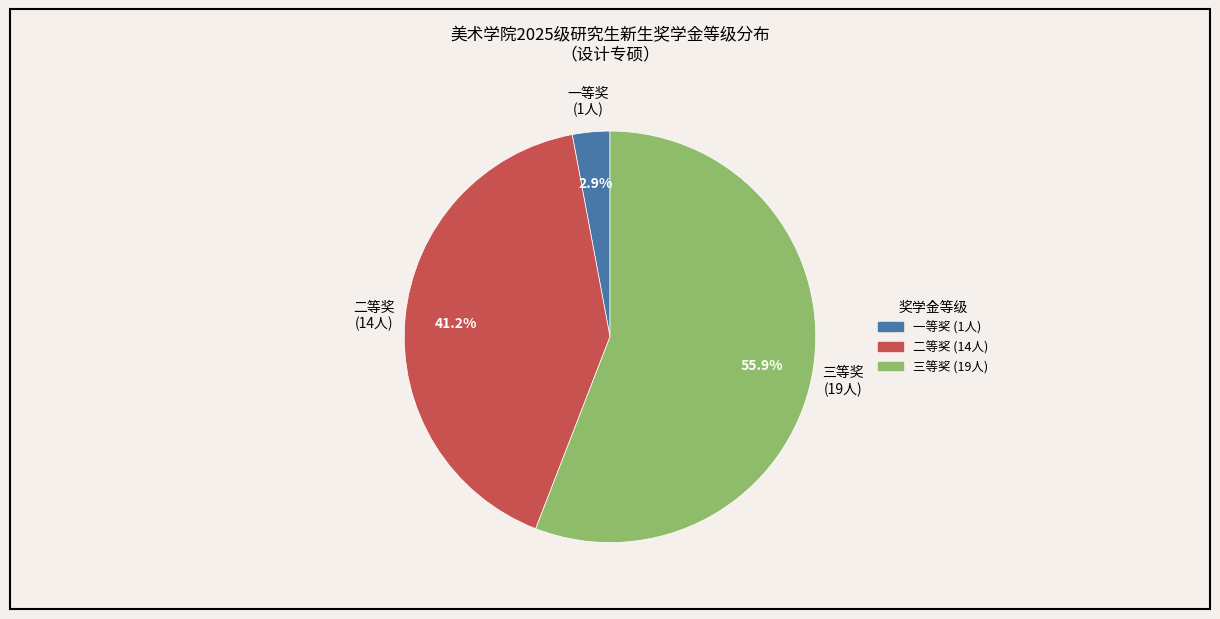

Which has a higher value, 三等奖 or 一等奖?

三等奖